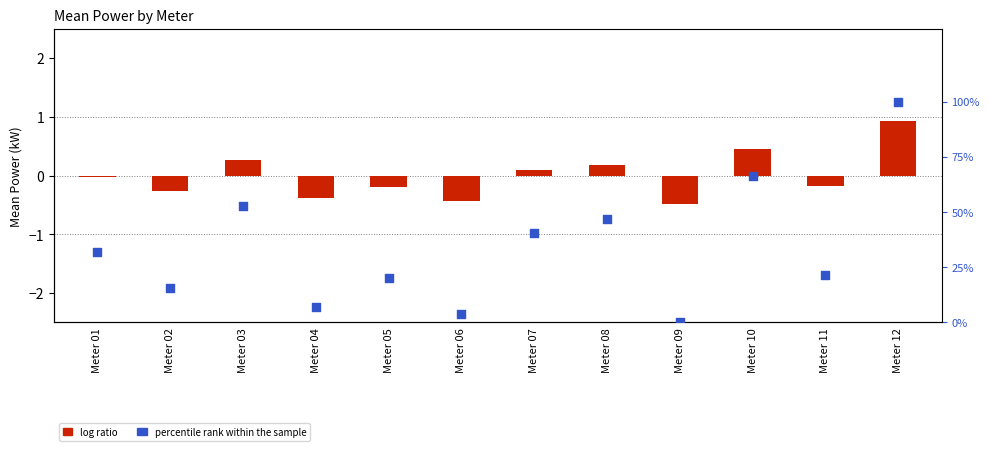

At which category is the sum across all series the highest?

Meter 12